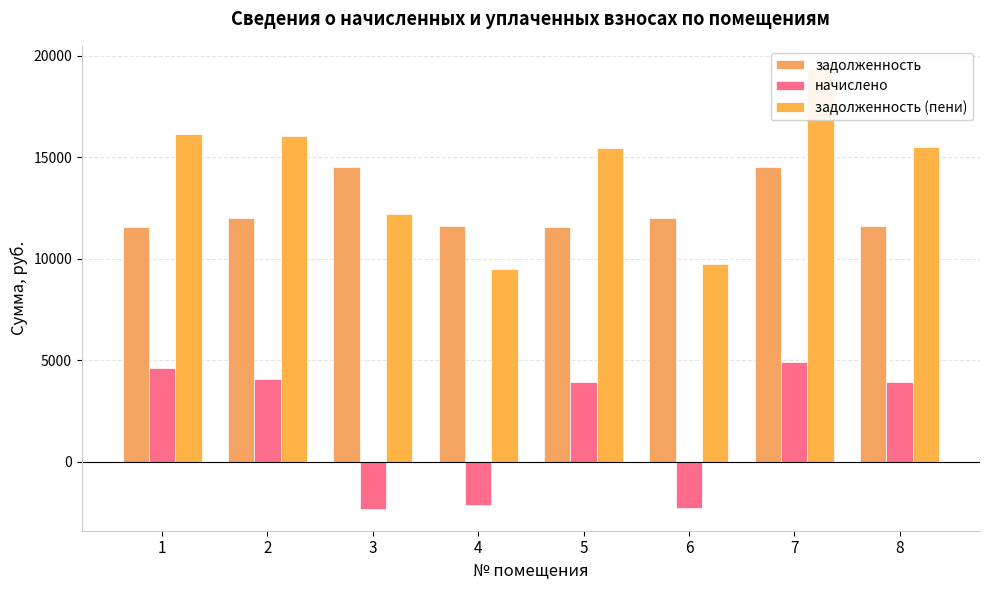

The задолженность (пени) series shows 7601.6 at 1. True or false?

False